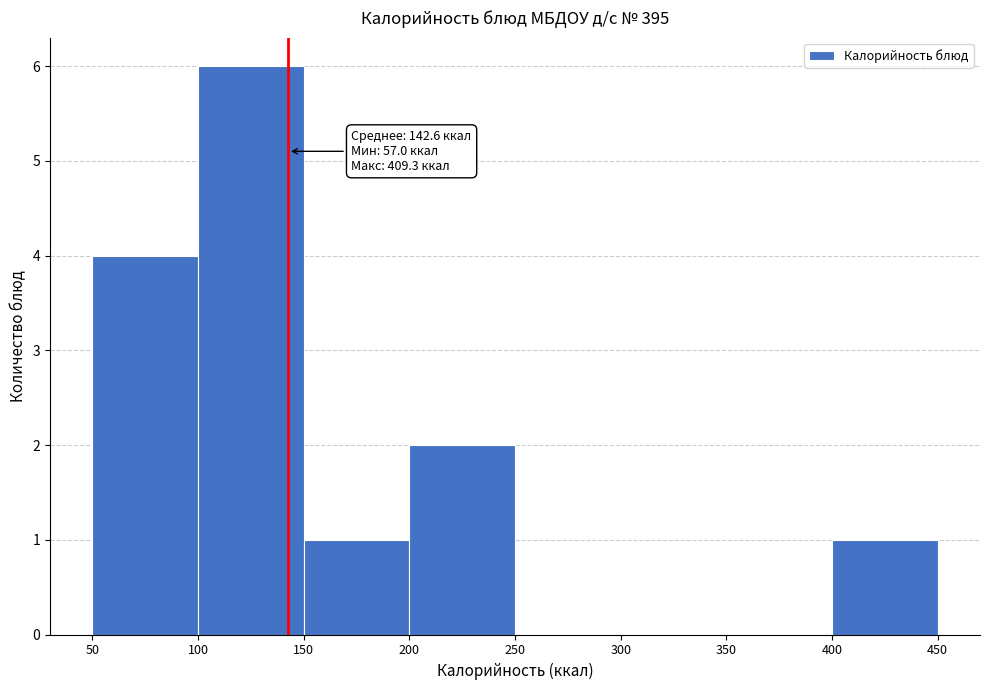

Which range on the x-axis has the tallest bar?

100 to 150